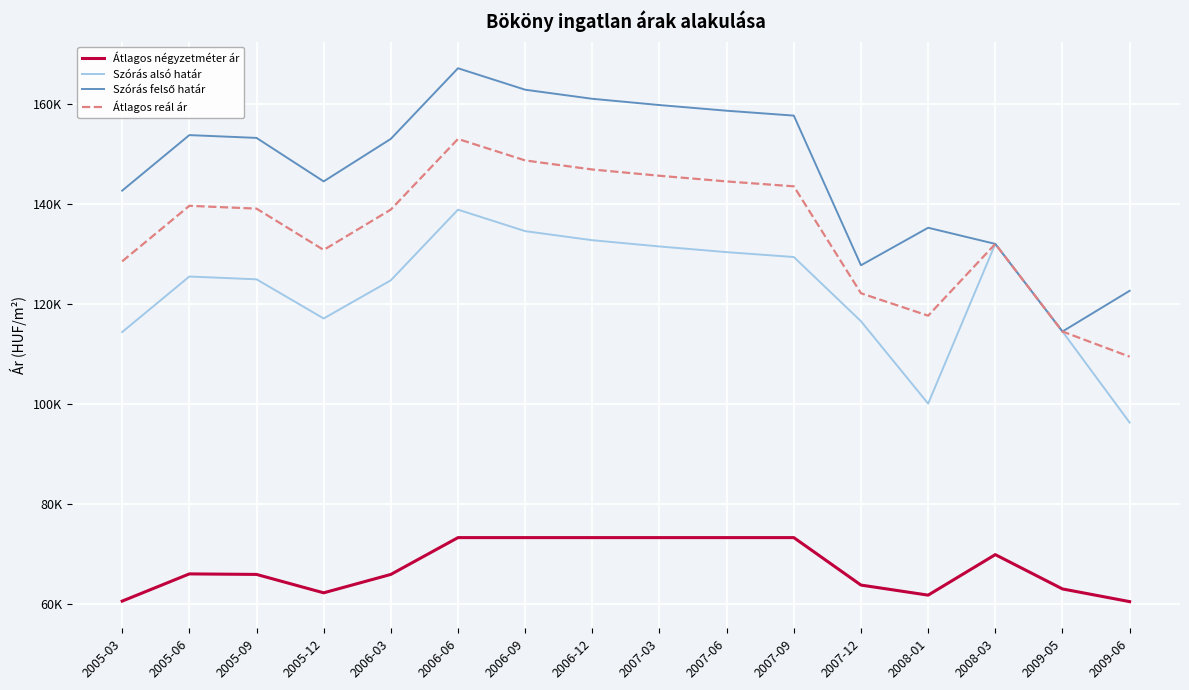

What is the label of the 1st point from the left?

2005-03